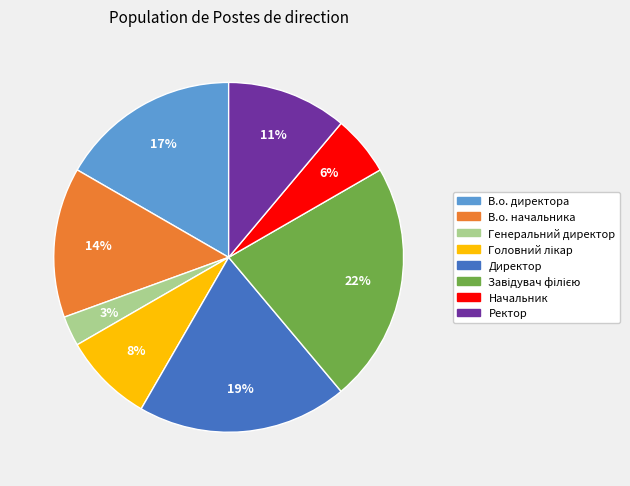

Count the number of slices in the pie.

8